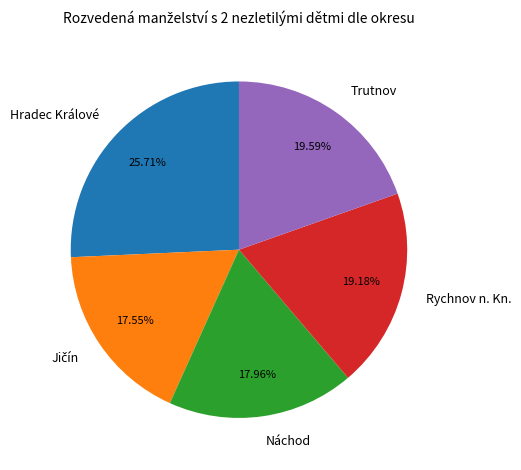

Which slice is the largest?

Hradec Králové